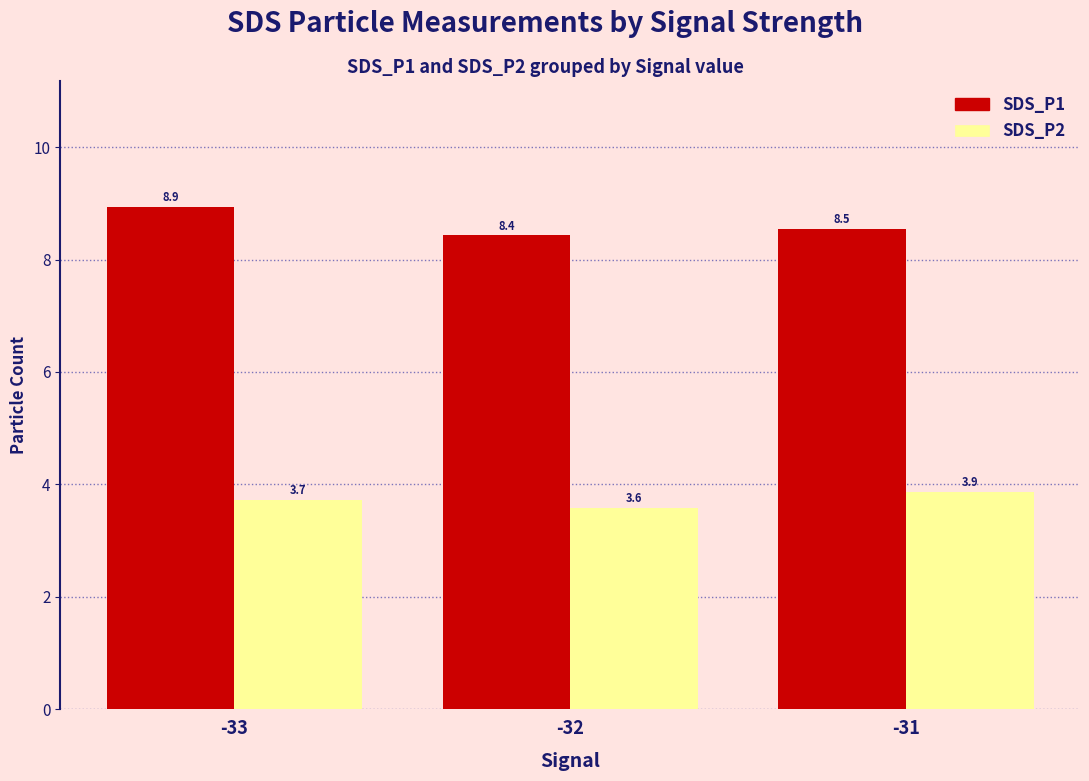

Rank the categories by SDS_P1 value from lowest to highest.

-32, -31, -33